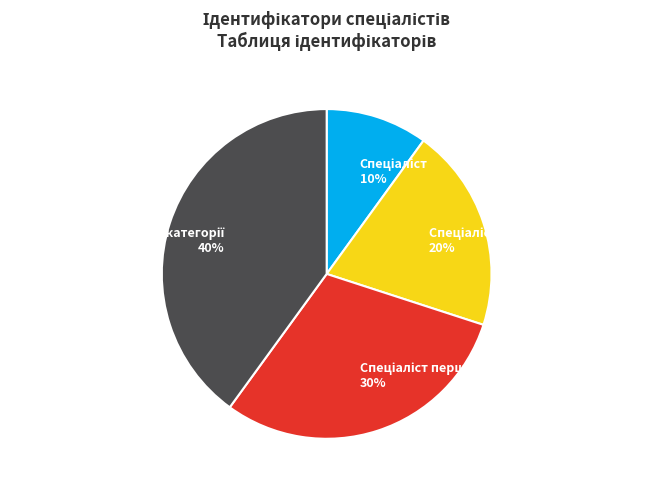

Is there a majority slice in this chart?

No